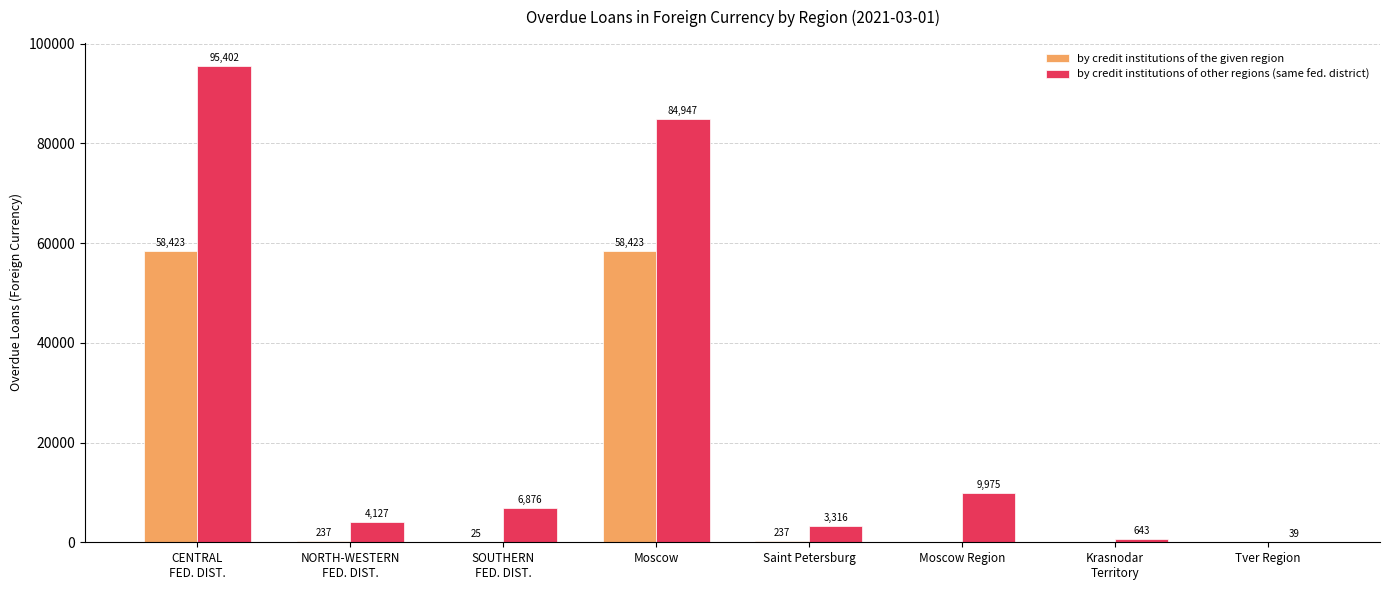

How many series are shown in this chart?

2